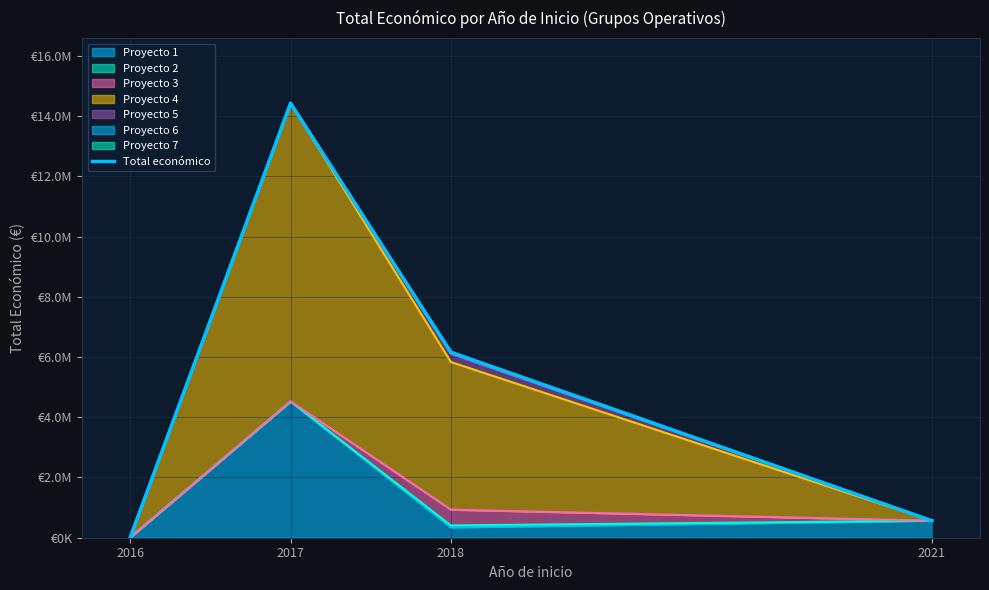

How many points are higher than both their immediate neighbors (excluding endpoints)?

1